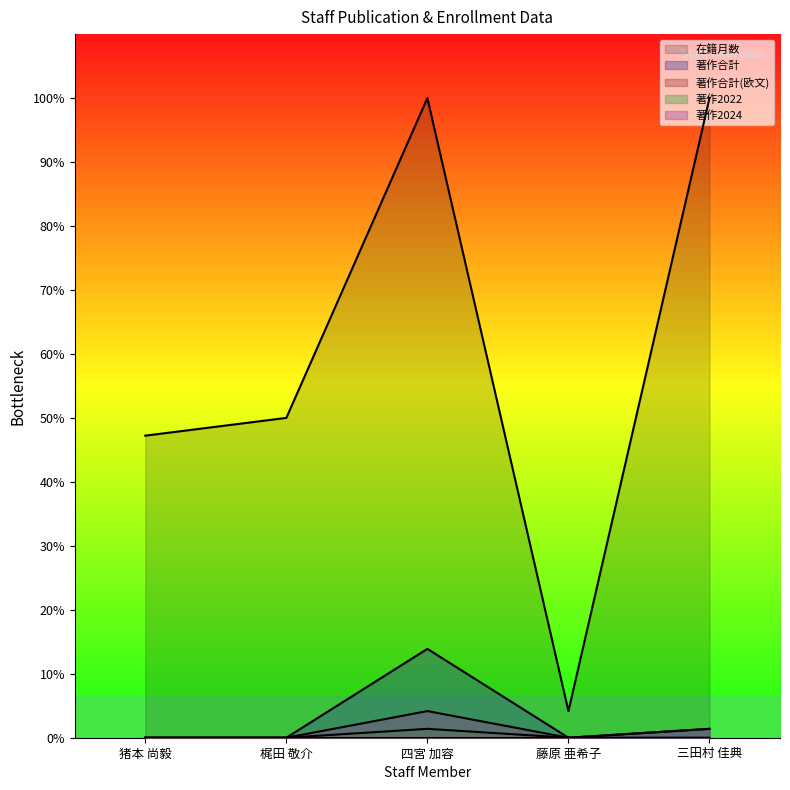

What is the maximum value shown in the chart?

100.0